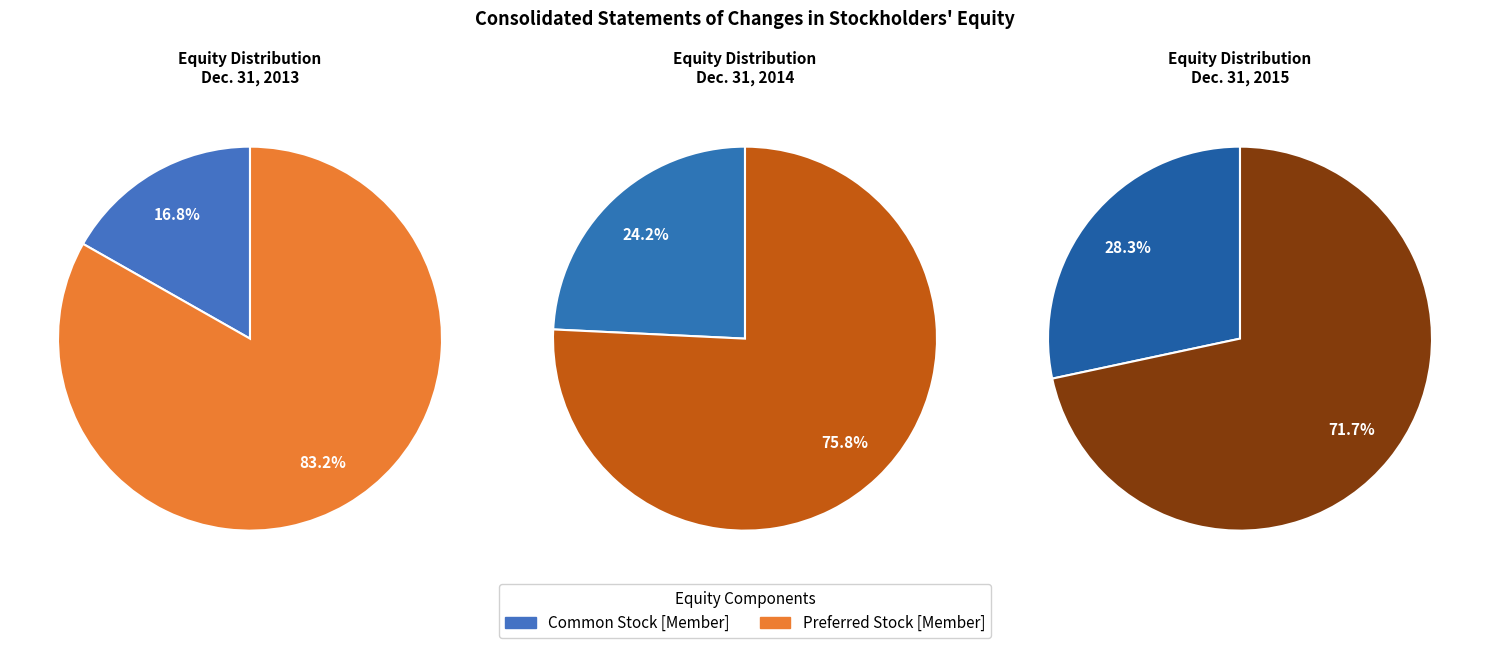

How much of the chart is everything except Dec. 31, 2015?

59.9%